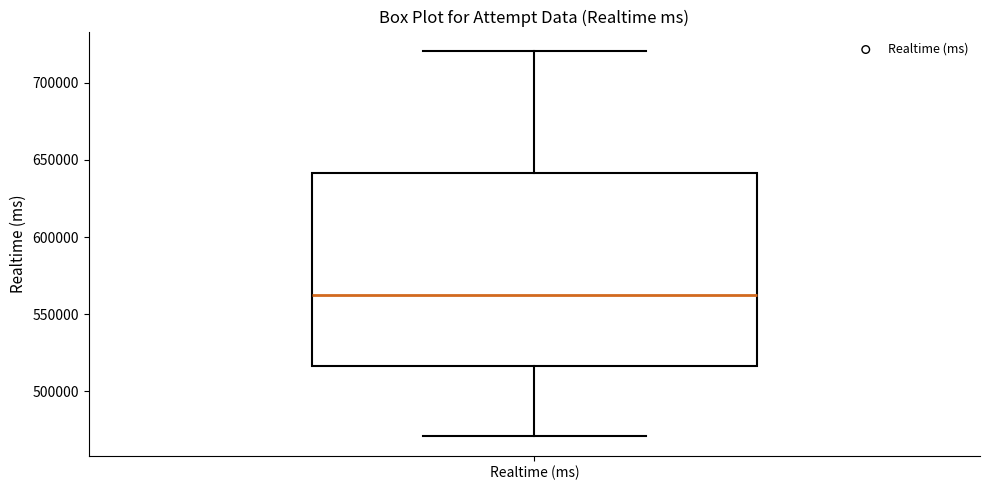

Transcribe this box plot: give where the median line is, the range the box spans, and where the two whiskers end, as read against the y-axis. The values are not printed on the chart, so give them approximately, as read against the axis.

median 565000, box 515000 to 640000, whiskers 470000 to 720000